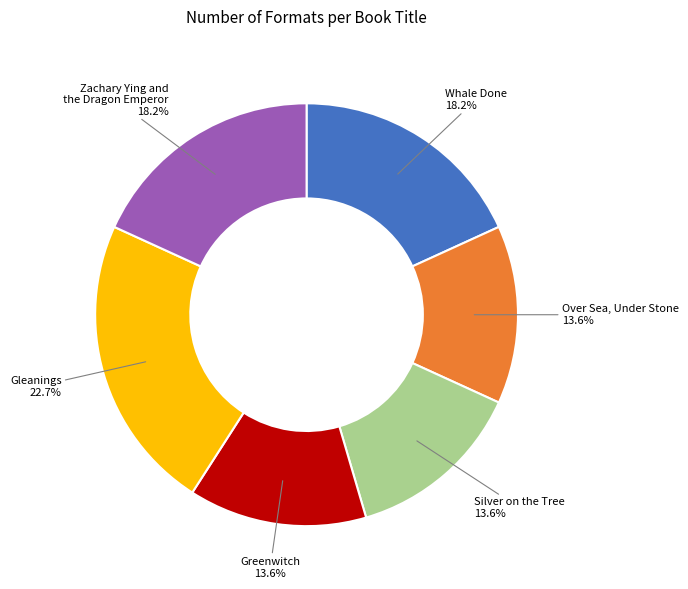

Count the number of slices in the pie.

6